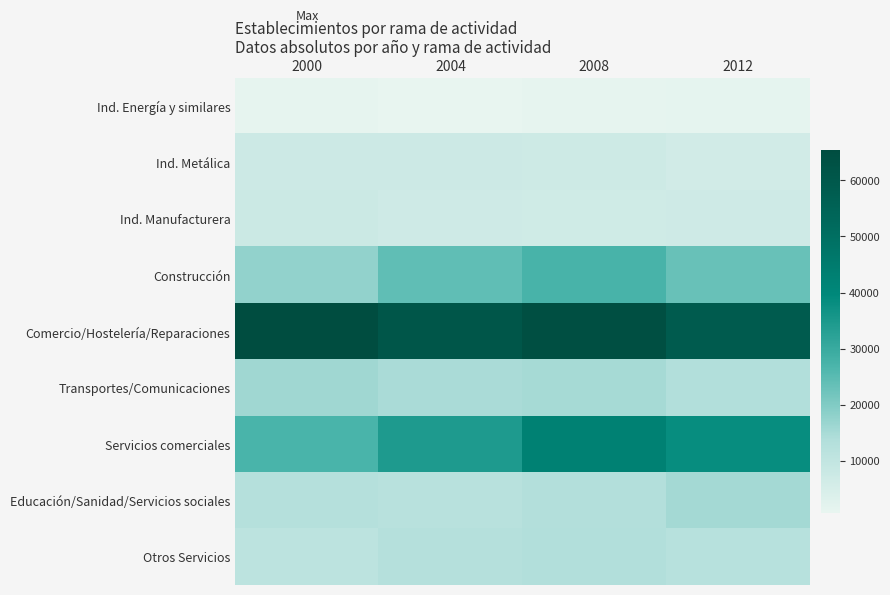

Reading left to right, list all the values displayed in this chart.

Ind. Energía y similares: 2000=1097	2004=773	2008=1053	2012=1376
Ind. Metálica: 2000=7414	2004=7433	2008=7230	2012=6304
Ind. Manufacturera: 2000=7651	2004=6915	2008=6602	2012=6887
Construcción: 2000=17719	2004=23990	2008=27300	2012=23063
Comercio/Hostelería/Reparaciones: 2000=65357	2004=60841	2008=63947	2012=58628
Transportes/Comunicaciones: 2000=15981	2004=14868	2008=15327	2012=13698
Servicios comerciales: 2000=27175	2004=34327	2008=42541	2012=38361
Educación/Sanidad/Servicios sociales: 2000=12897	2004=12254	2008=13408	2012=15582
Otros Servicios: 2000=11357	2004=13072	2008=13825	2012=12527